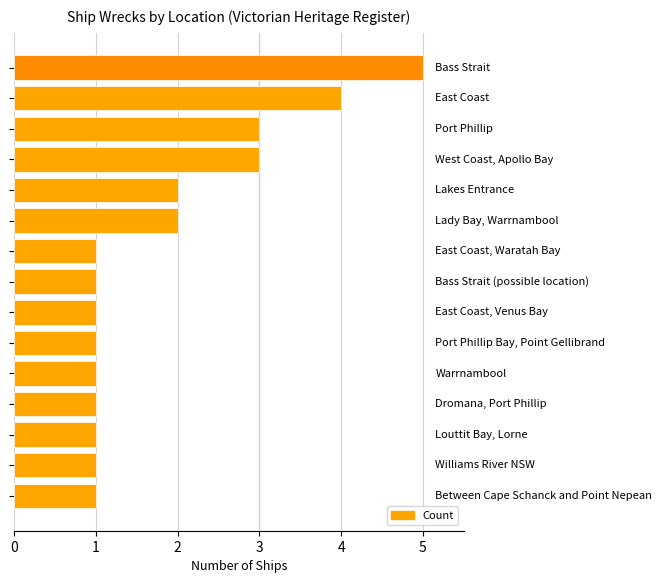

What is the greatest value displayed?

5